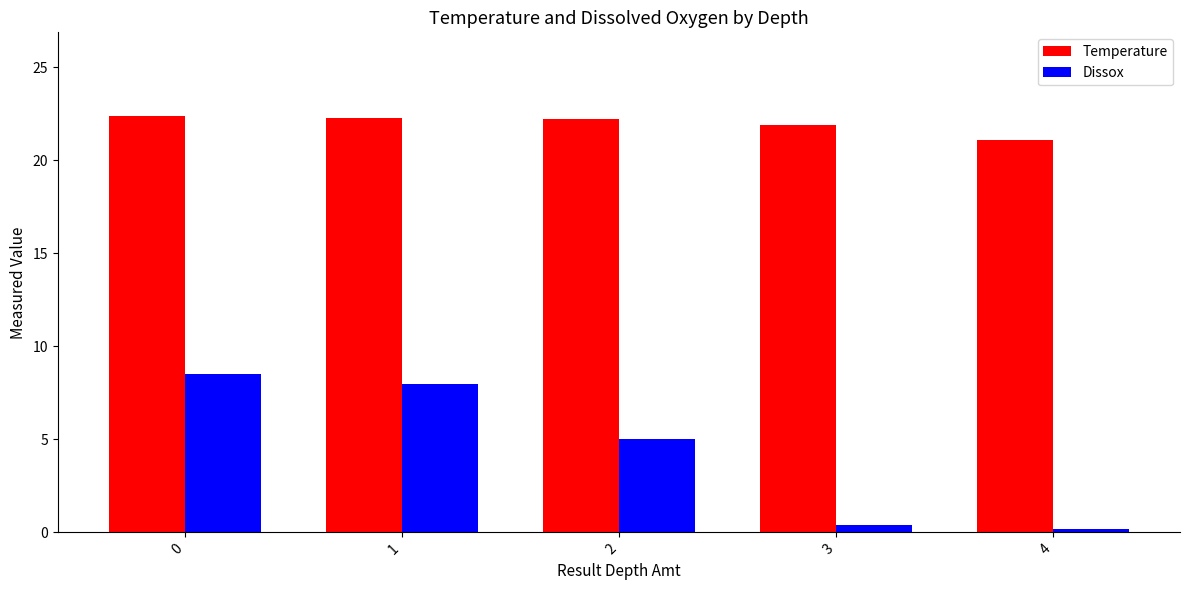

How many data points in Dissox are less than 5?

2